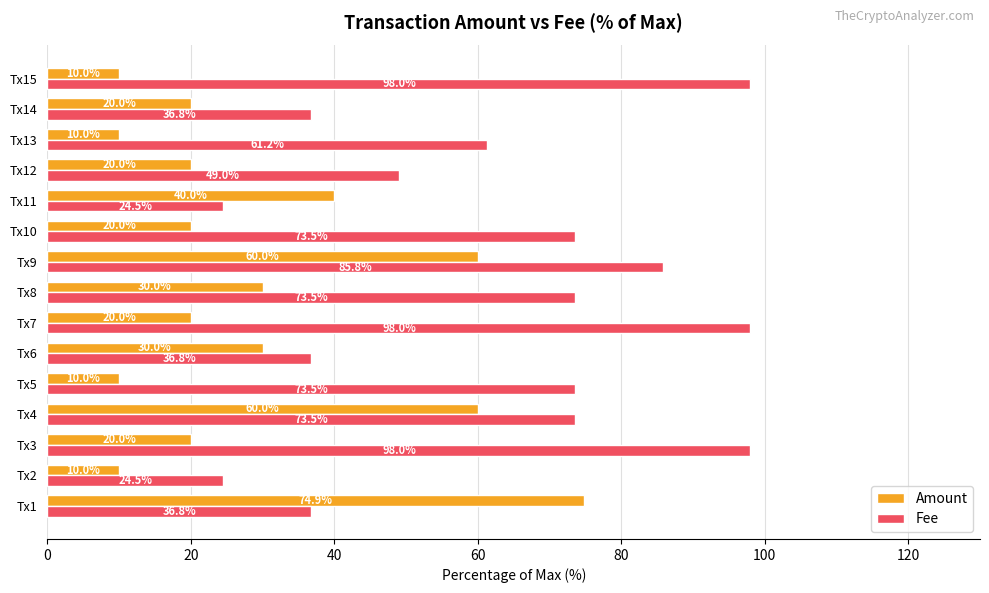

What is the maximum value for Fee?

98.0